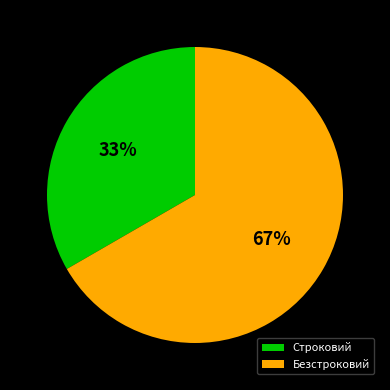

Which has a higher value, Строковий or Безстроковий?

Безстроковий